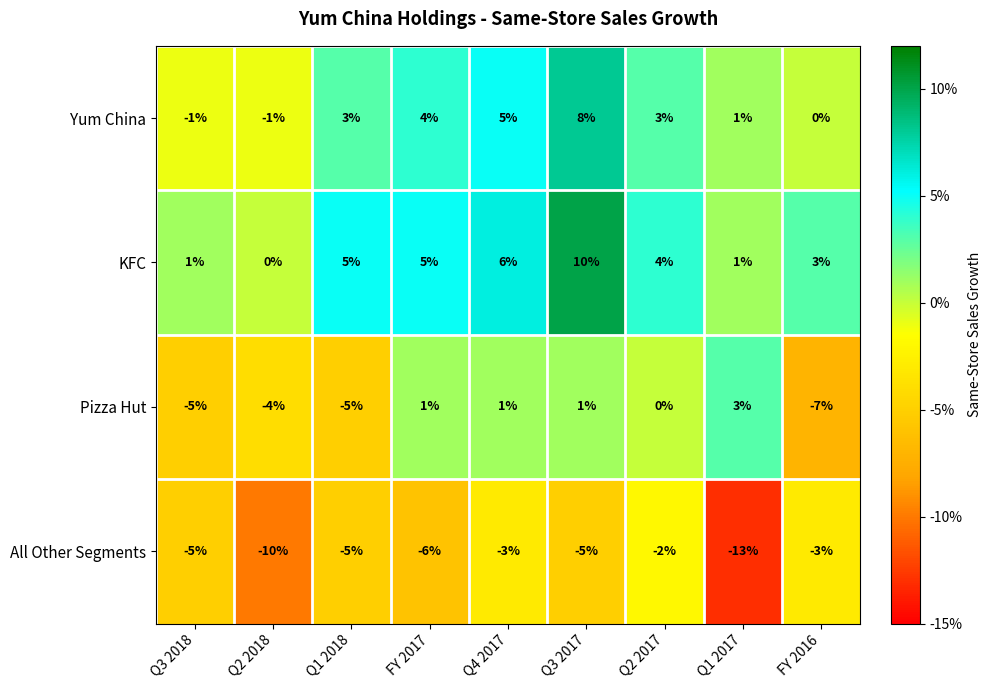

What is the lowest value of the All Other Segments series?

-13